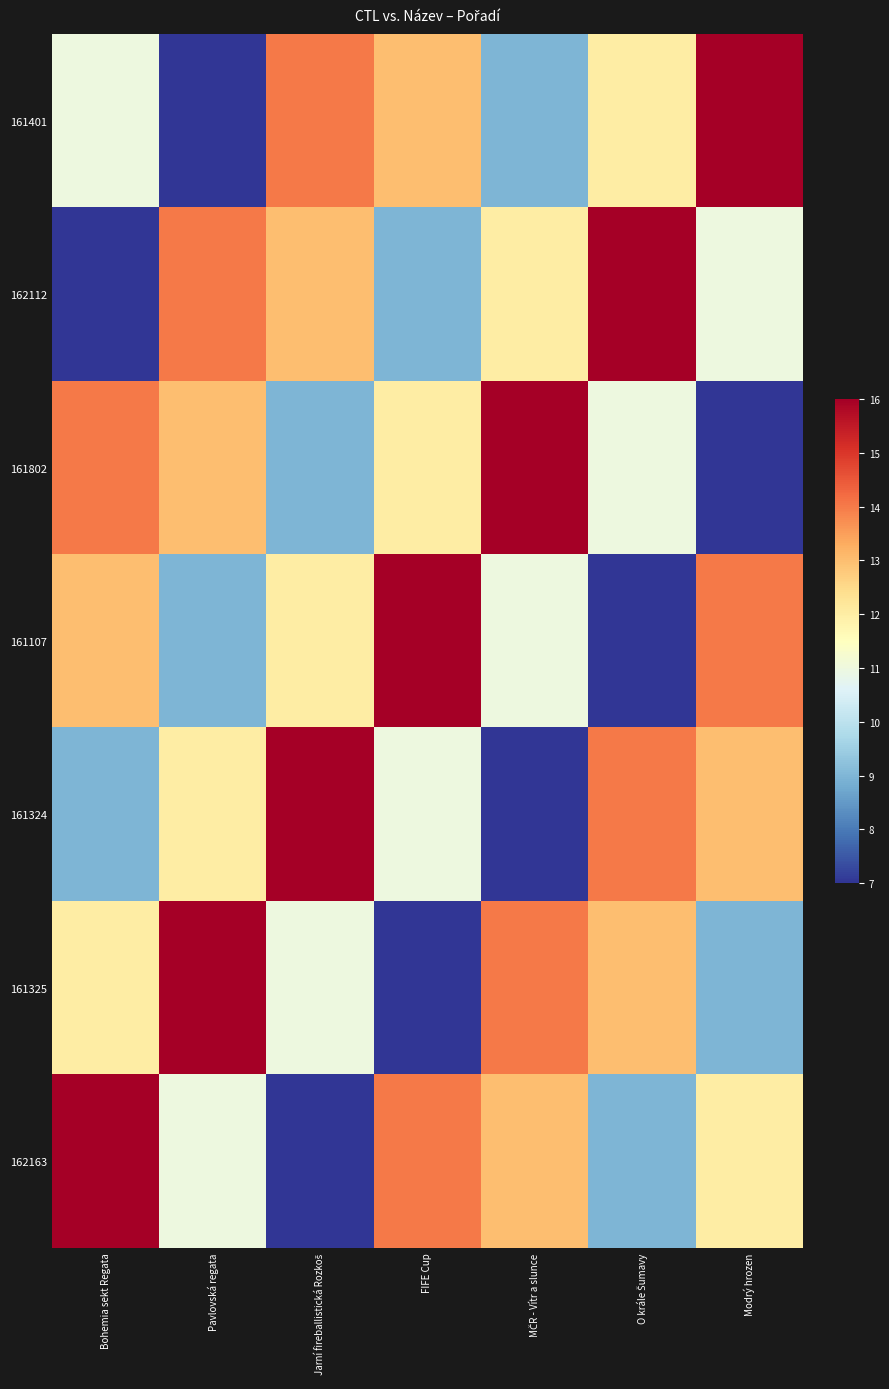

Between MČR - Vítr a slunce and O krále Šumavy, which series saw the biggest shift?

161324